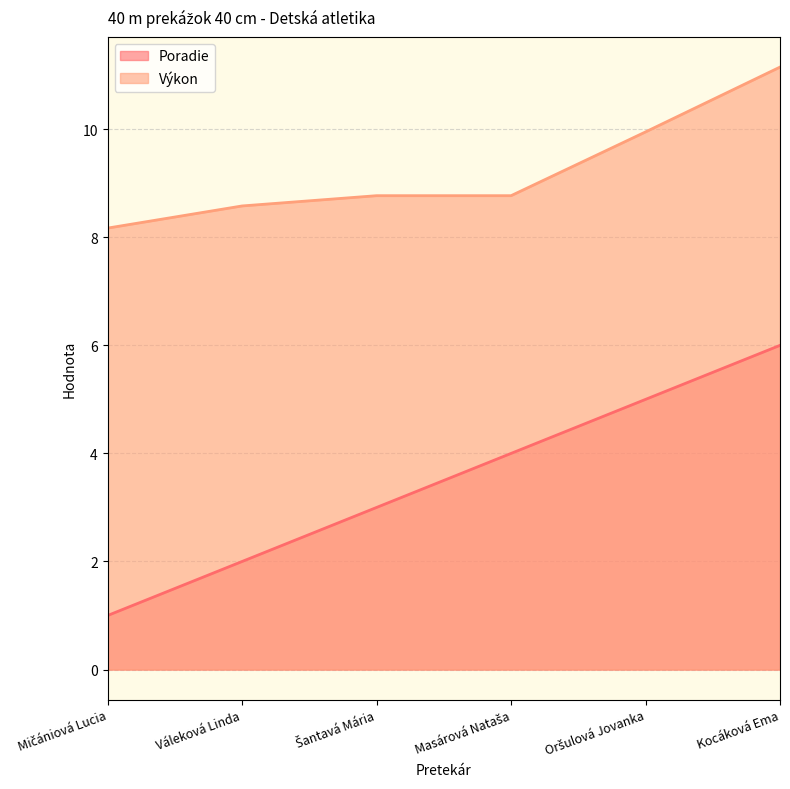

List the series in order of their peak value, lowest first.

Poradie, Výkon